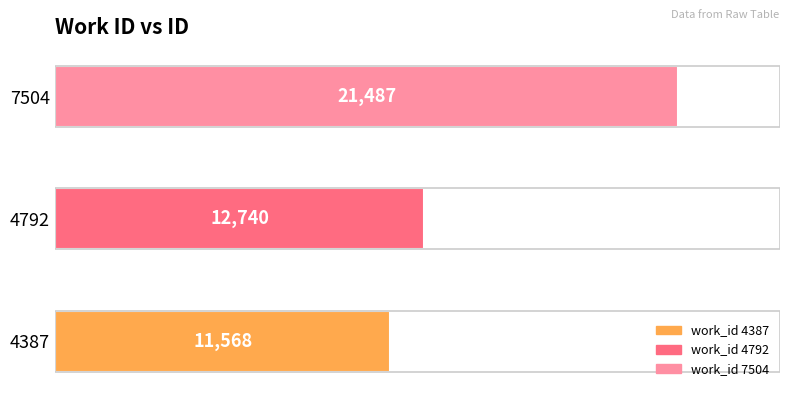

What is the average value?

15265